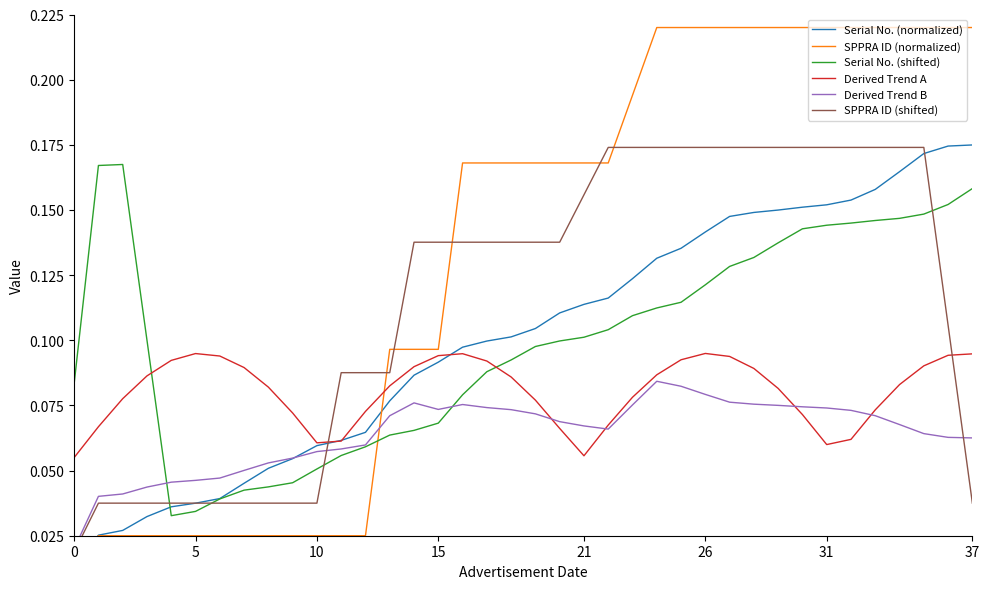

How many intersections are there between Serial No. (shifted) and Derived Trend A?

2